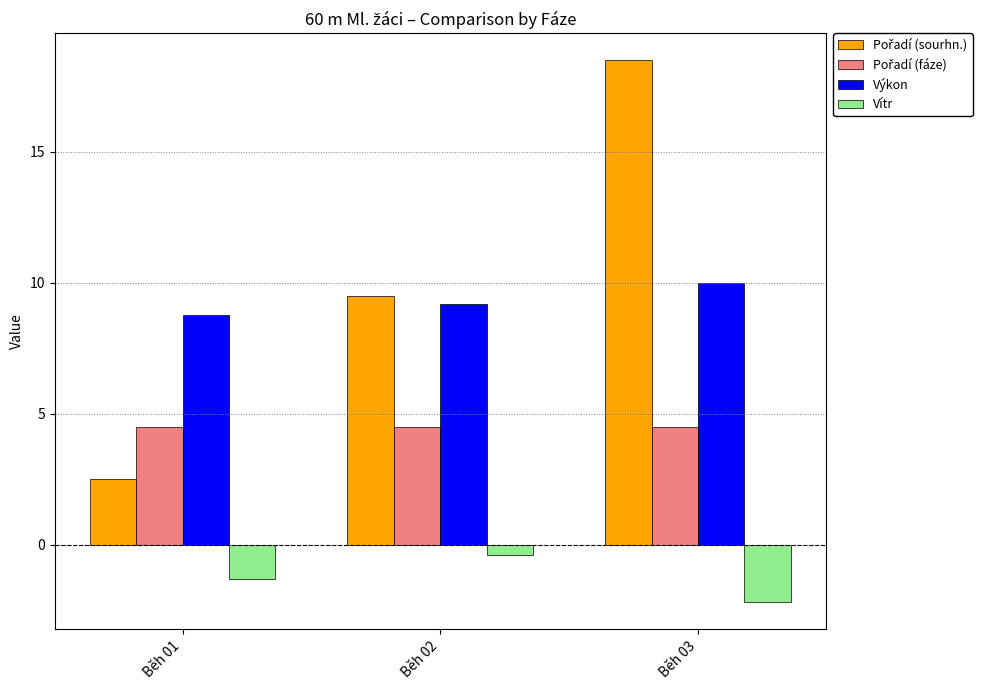

Is it true that Výkon equals 9.2 at Běh 02?

True